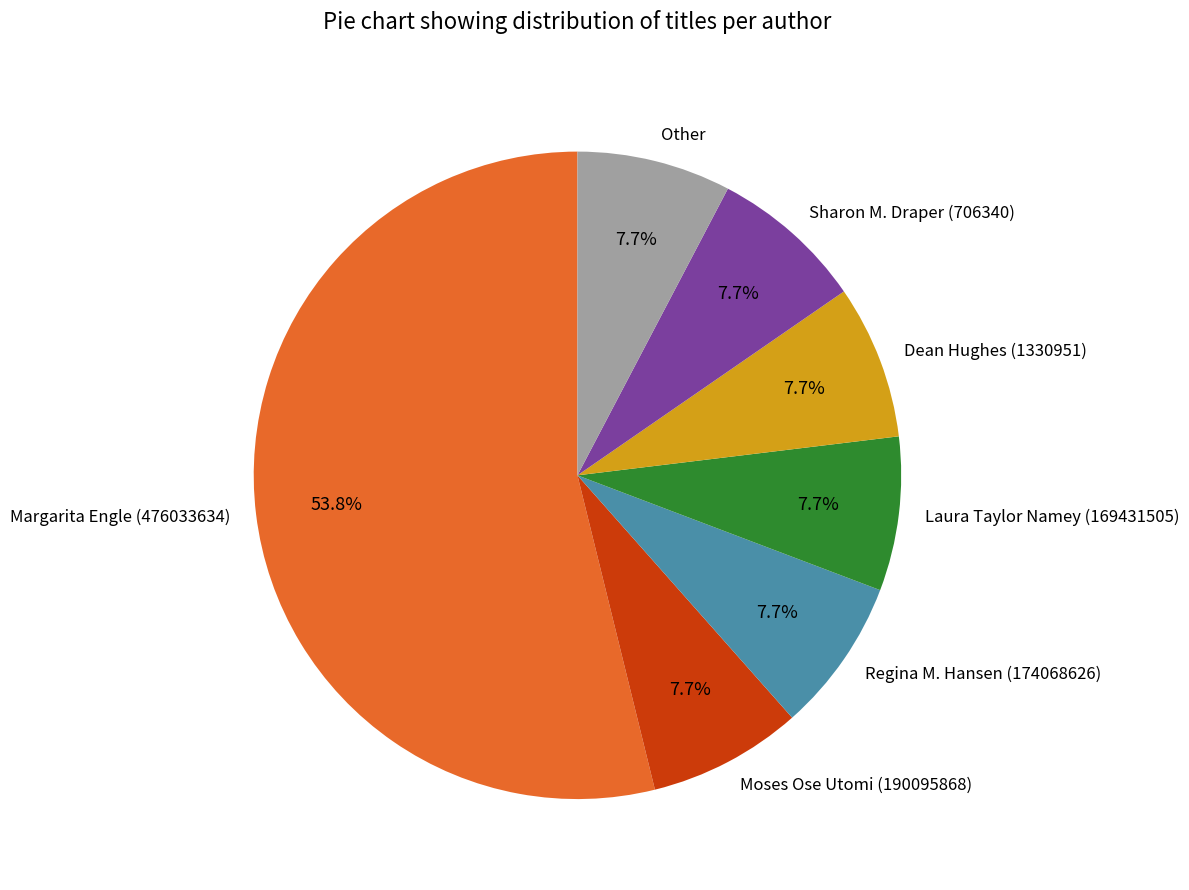

What percentage do Other and Margarita Engle (476033634) together represent?

61.5%